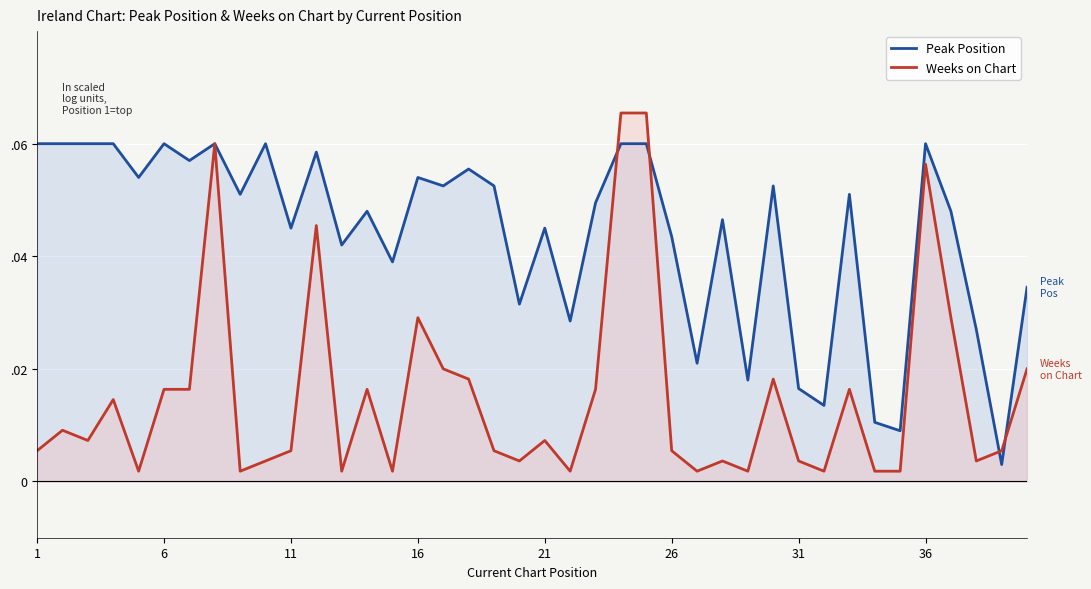

At how many categories does at least one series exceed 0?

40